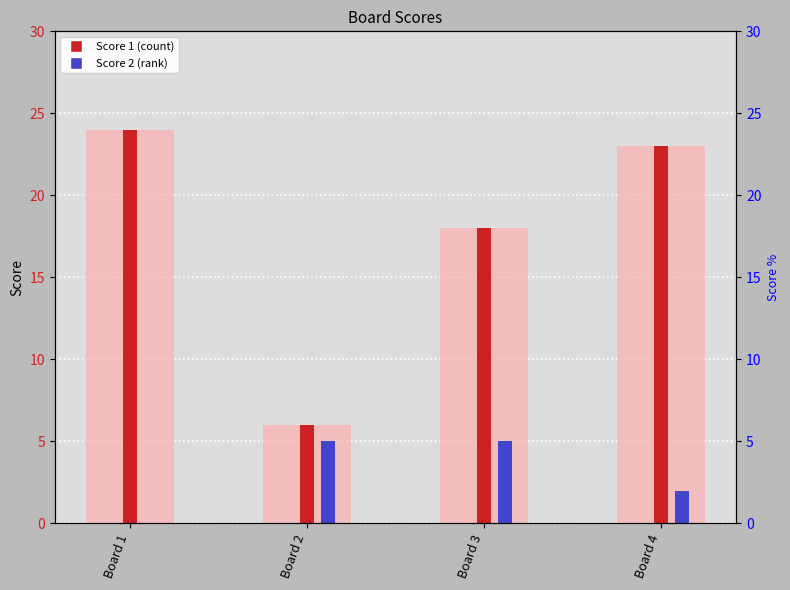

At which category is the sum across all series the highest?

Board 4